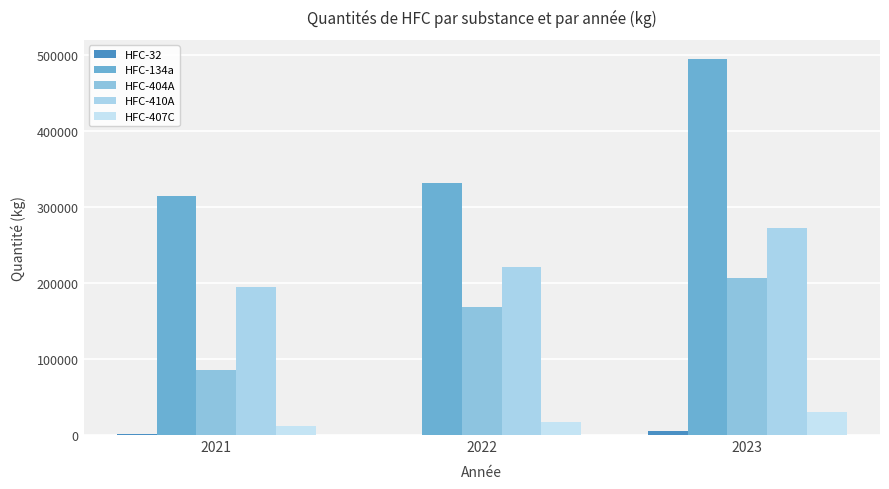

How many groups of bars are there?

3